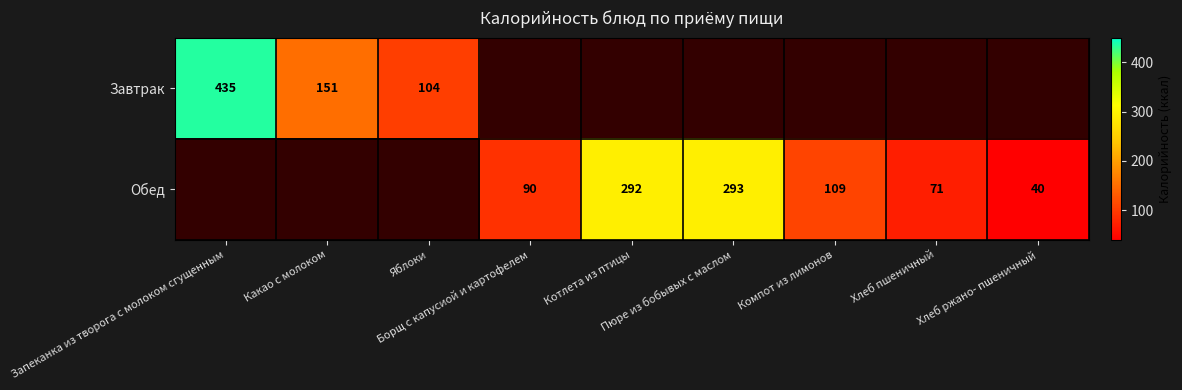

At how many categories does at least one series exceed 296?

1